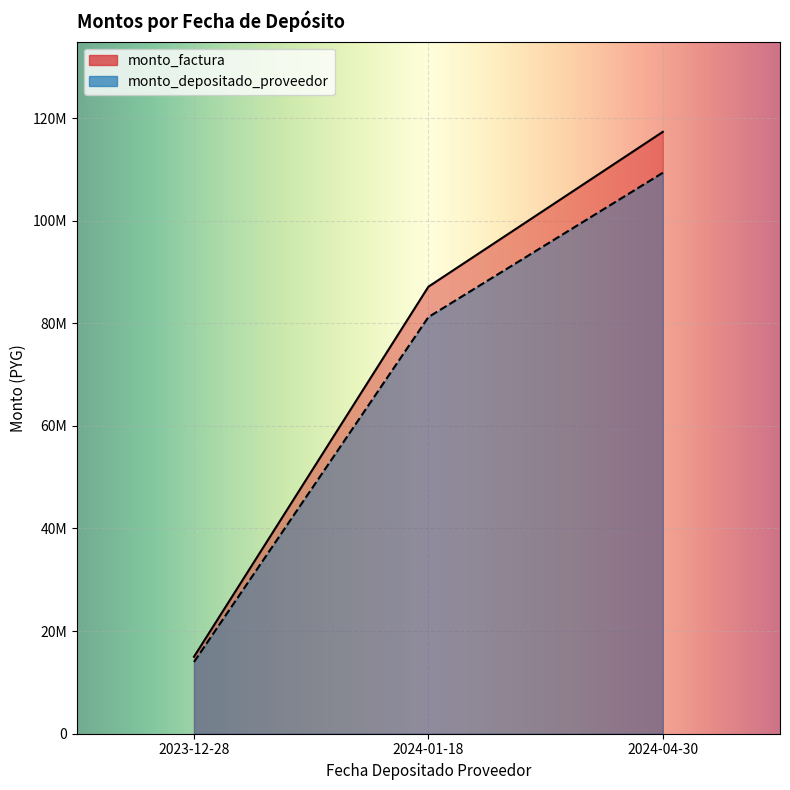

Which label corresponds to the smallest value in the chart?

2023-12-28